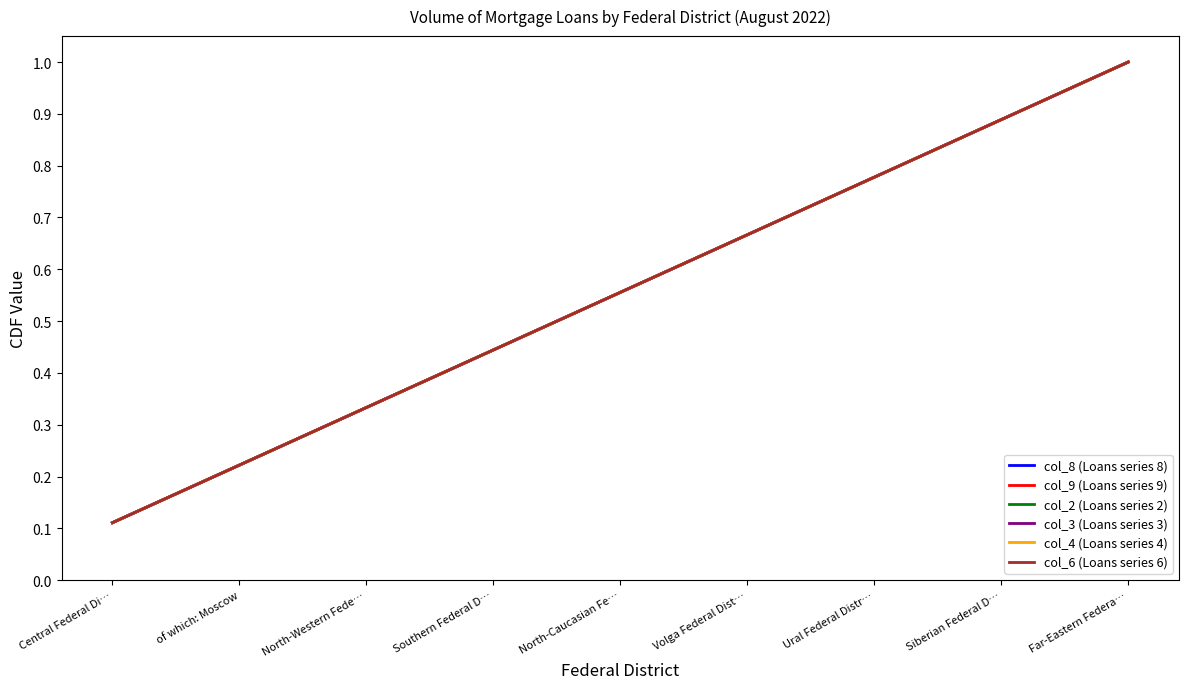

How many lines are shown in the chart?

6